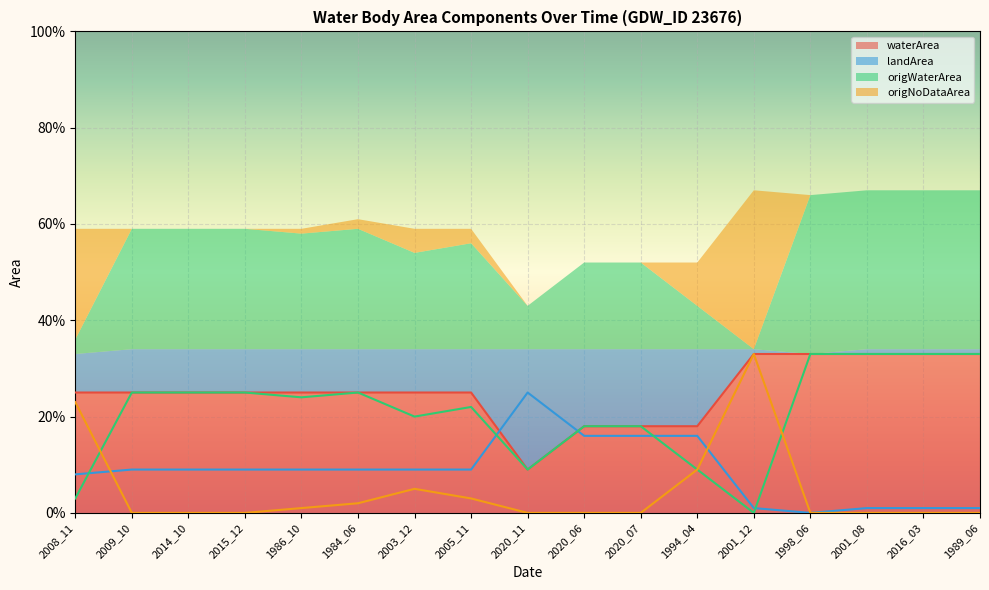

Reading left to right, list all the values displayed in this chart.

waterArea: 0.2	0.2	0.2	0.2	0.2	0.2	0.2	0.2	0.1	0.2	0.2	0.2	0.3	0.3	0.3	0.3	0.3
landArea: 0.1	0.1	0.1	0.1	0.1	0.1	0.1	0.1	0.2	0.2	0.2	0.2	0.0	0.0	0.0	0.0	0.0
origWaterArea: 0.0	0.2	0.2	0.2	0.2	0.2	0.2	0.2	0.1	0.2	0.2	0.1	0.0	0.3	0.3	0.3	0.3
origNoDataArea: 0.2	0.0	0.0	0.0	0.0	0.0	0.1	0.0	0.0	0.0	0.0	0.1	0.3	0.0	0.0	0.0	0.0